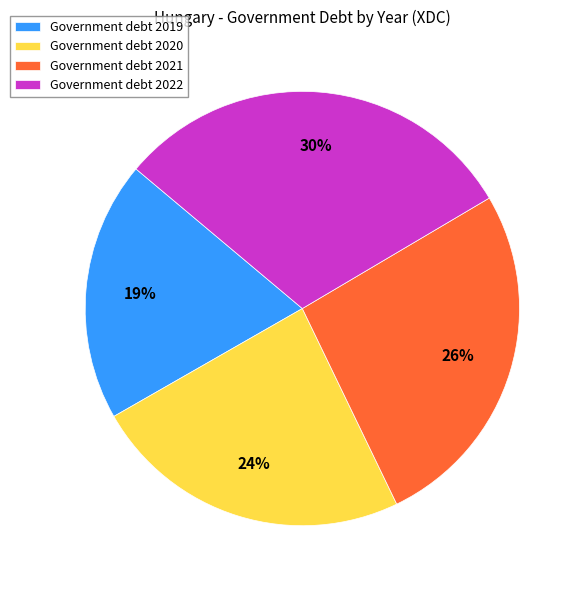

Approximately how many times larger is the value at Government debt 2020 compared to Government debt 2022?

0.8